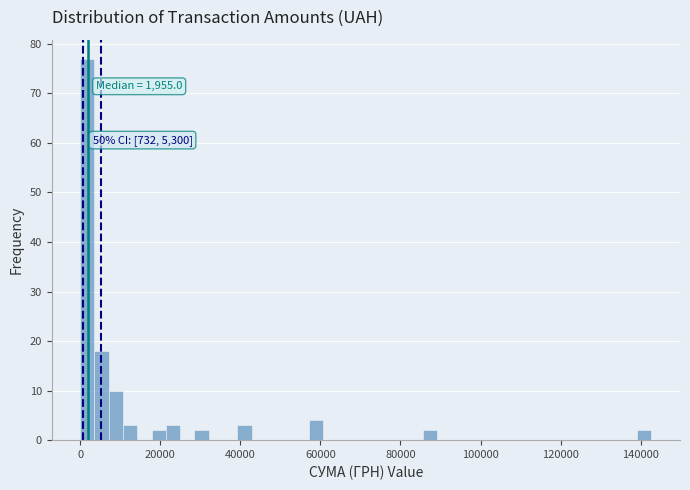

Read against the x-axis, roughly where is the centre of the tallest bar?

2000